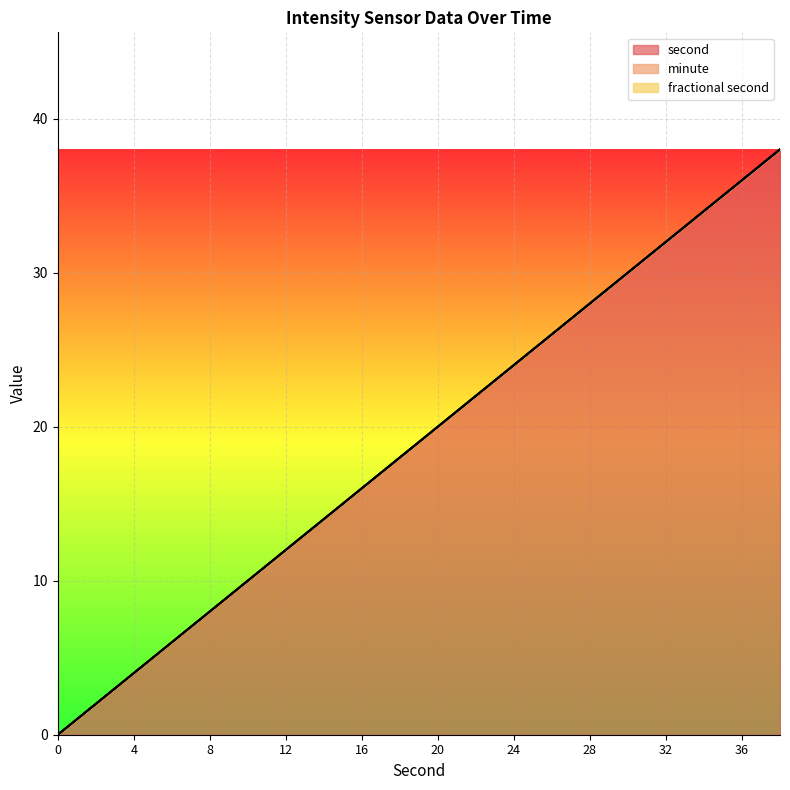

How many lines are shown in the chart?

3